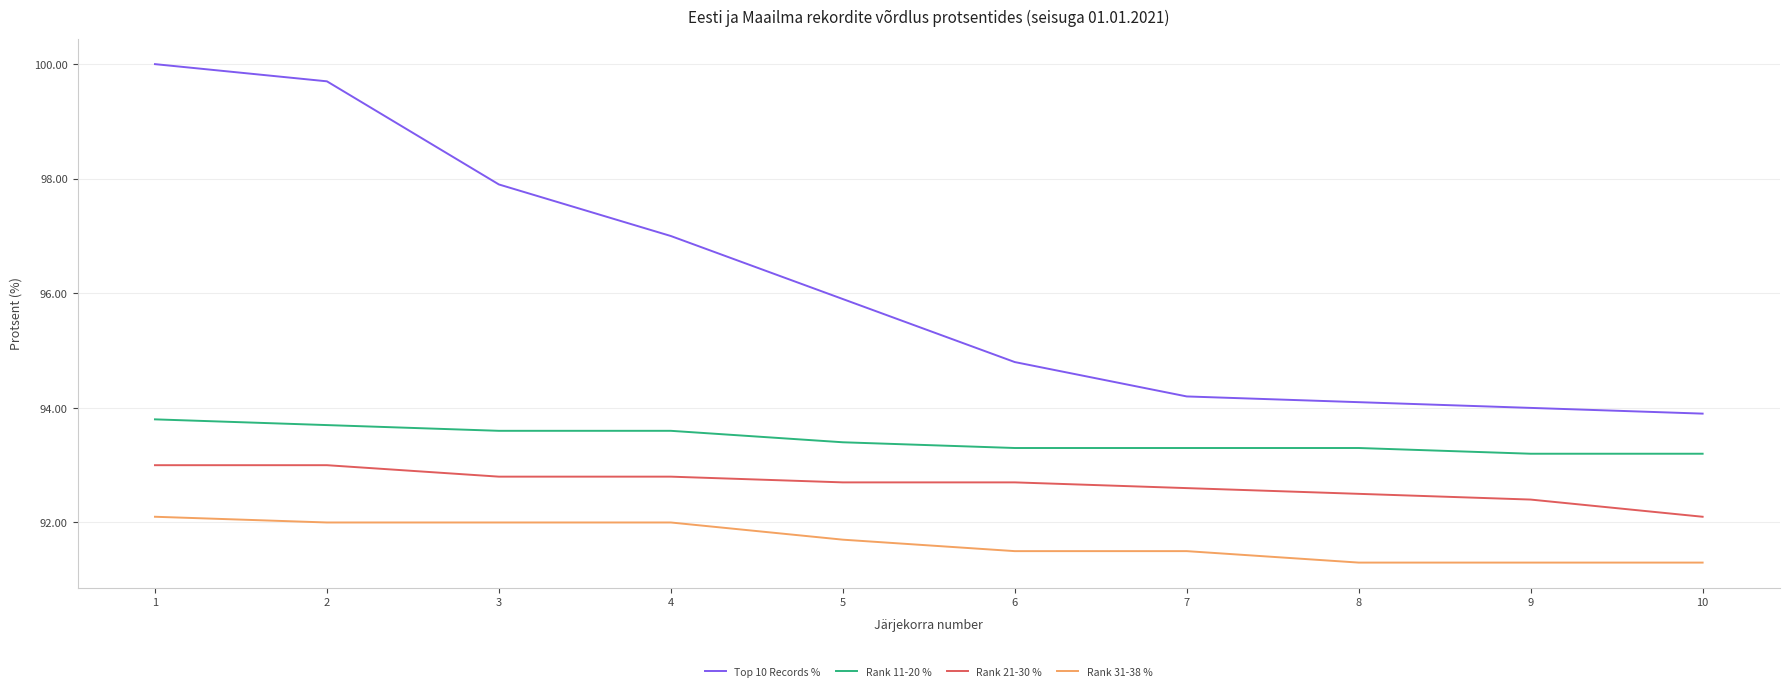

What are all the series names shown in the legend?

Top 10 Records %, Rank 11-20 %, Rank 21-30 %, Rank 31-38 %